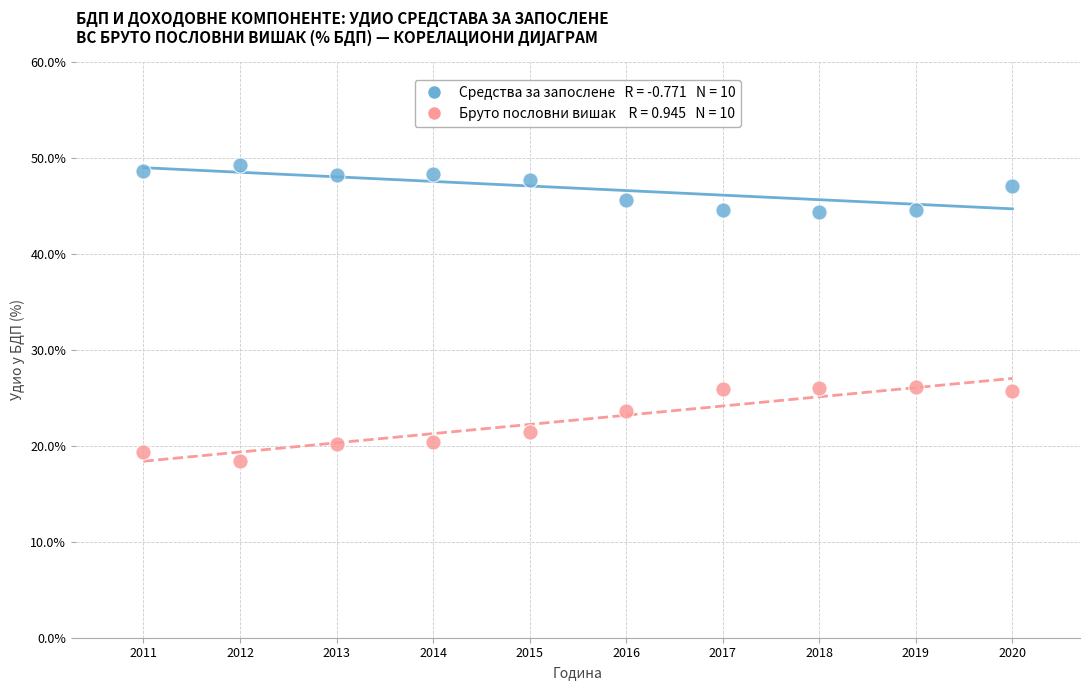

Across all data points, what is the range of X values (max minus min)?

9.0